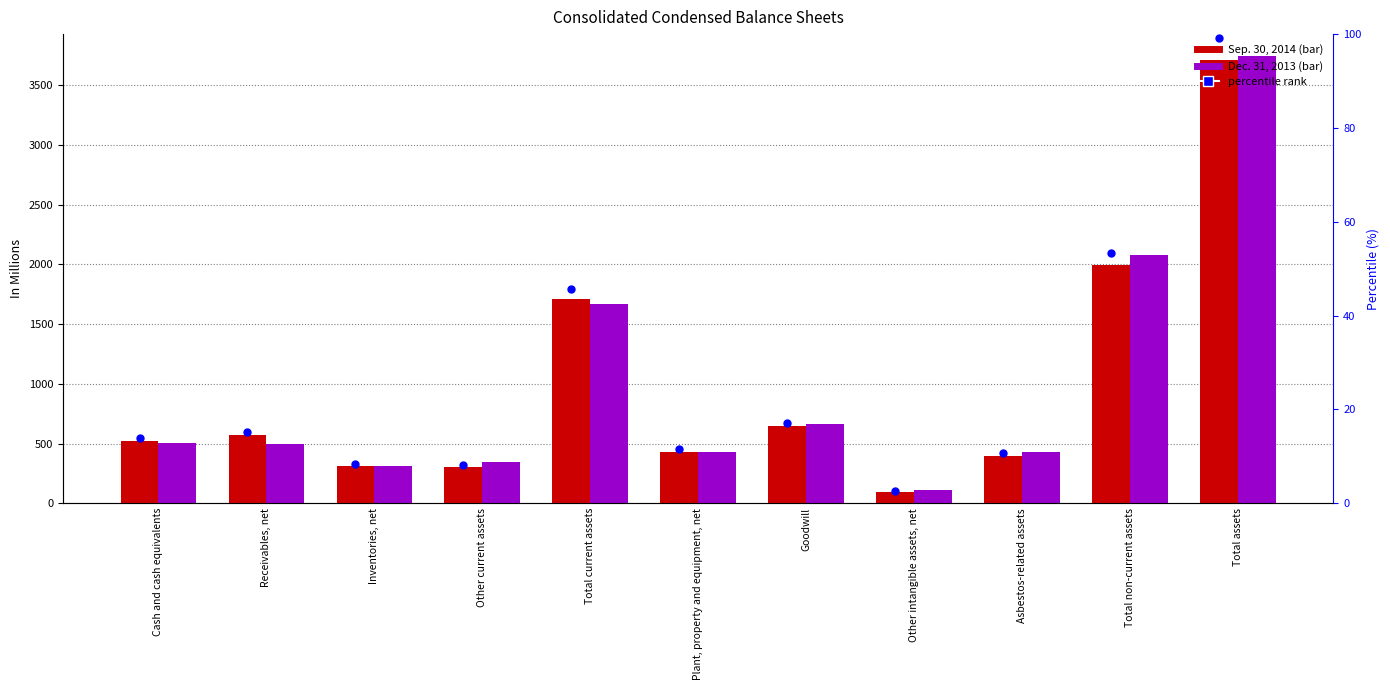

Which series contains the lowest Y value?

Sep. 2014 % rank